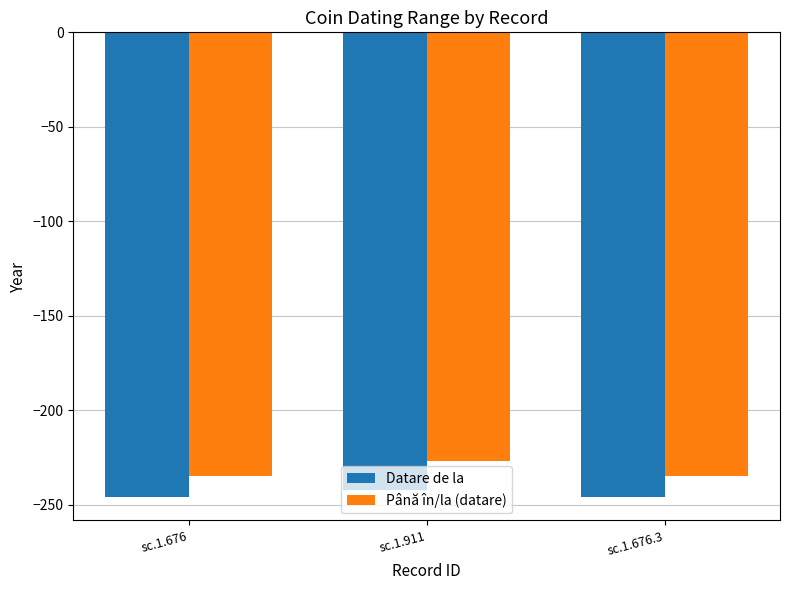

Count the Până în/la (datare) values in the range -235 to -227.

3